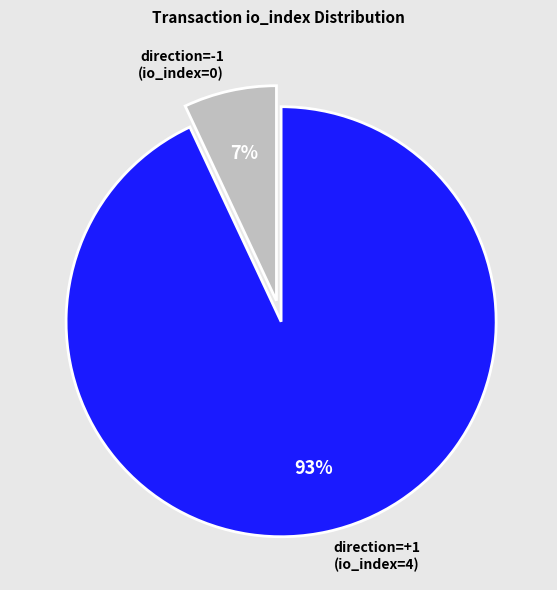

To the nearest percent, what is the difference between the direction=-1 (io_index=0) and direction=+1 (io_index=4) slice percentages?

86%